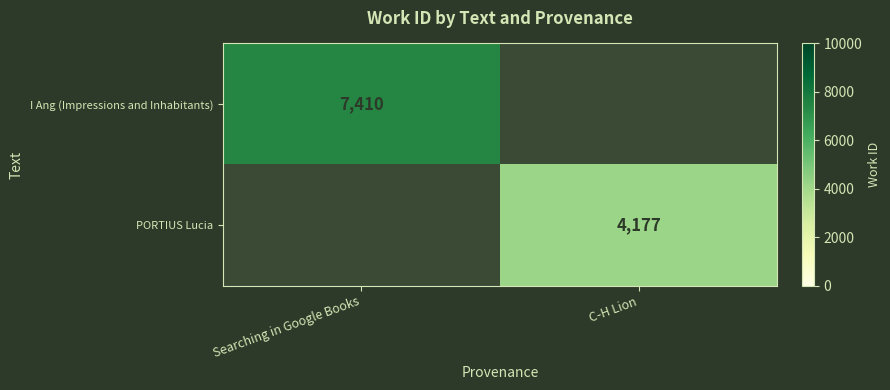

Is it true that PORTIUS Lucia equals 1941 at C-H Lion?

False